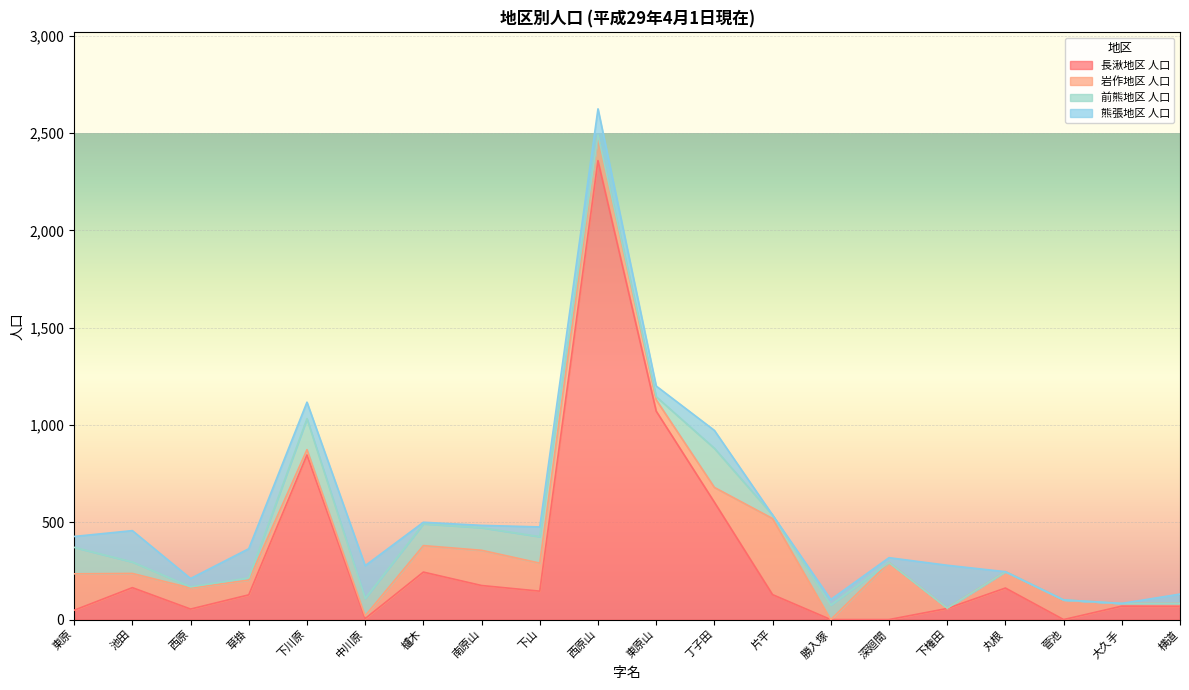

True or false: 熊張地区 人口 has a value of 28 at 勝入塚.

True